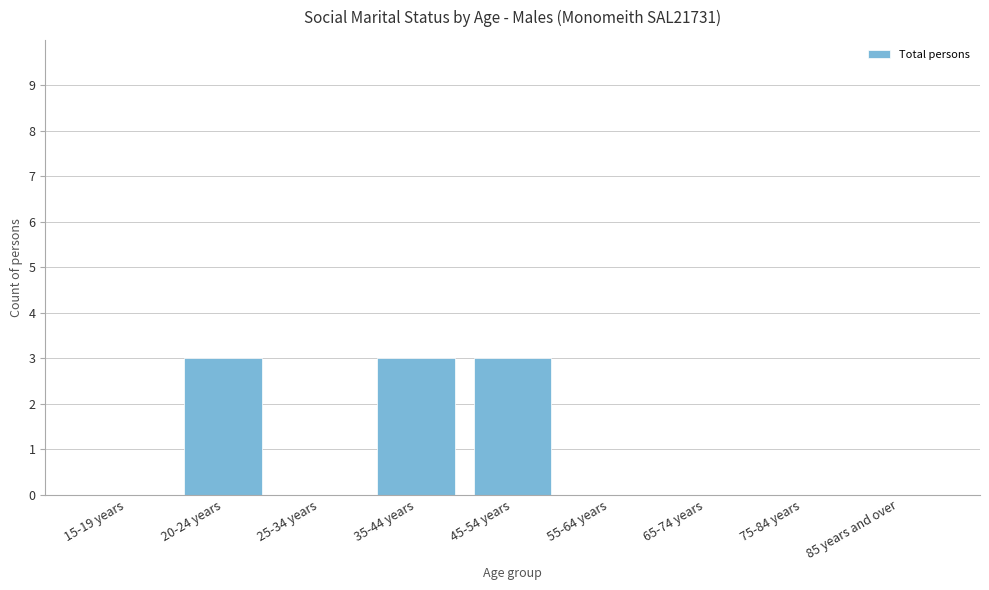

Is it true that the value at 20-24 years is 3?

True